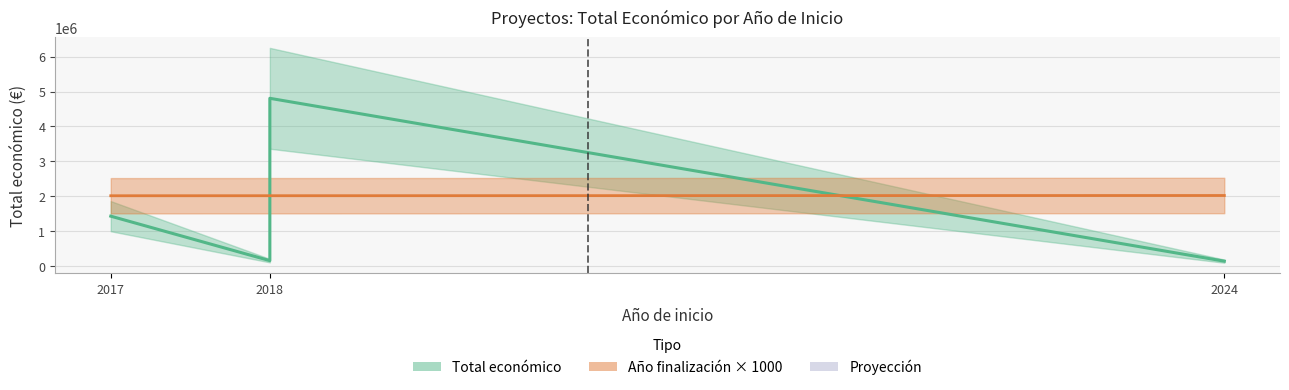

Reading left to right, transcribe all the data shown in this chart.

2017=1436178	2018=165000	2018=4805923	2024=150000